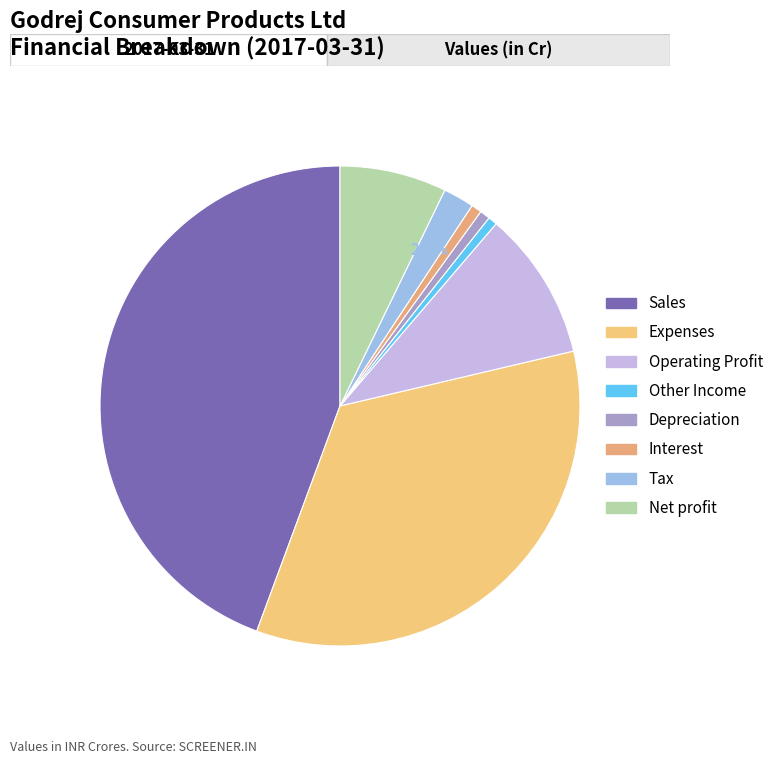

To the nearest percent, what is the difference between the Tax and Operating Profit slice percentages?

8%